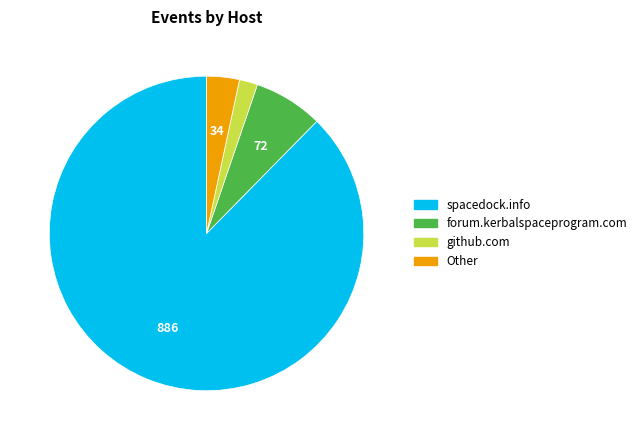

Count the number of slices in the pie.

4